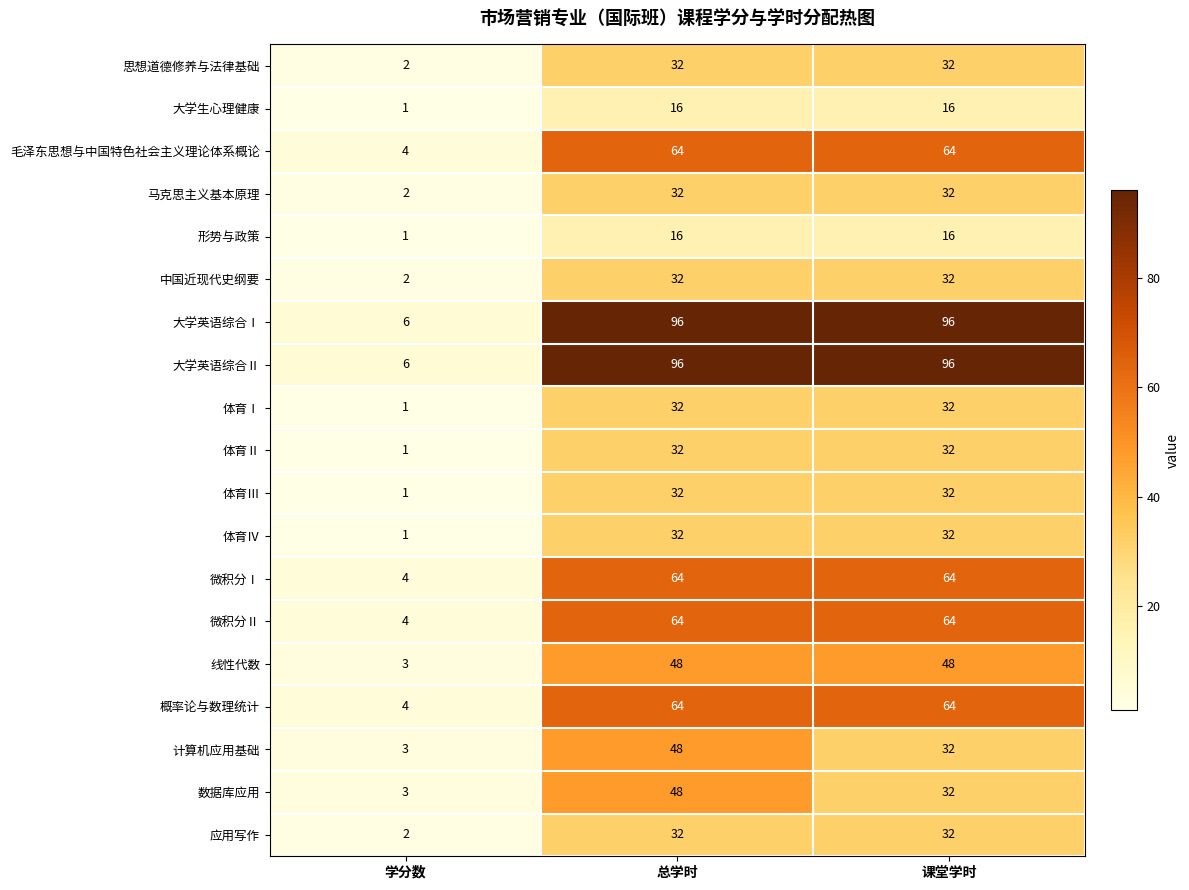

At which label does 马克思主义基本原理 reach its minimum?

学分数